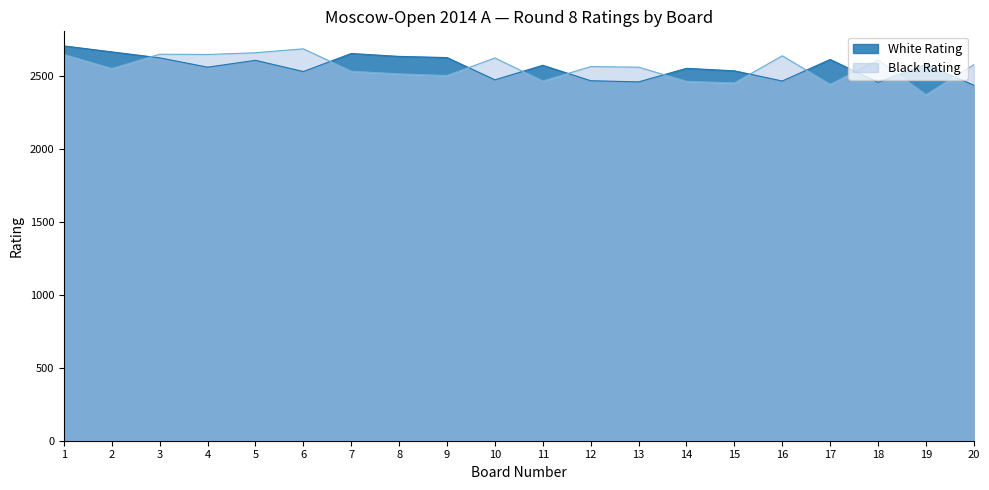

Rank the series at 14 from lowest to highest value.

Black Rating, White Rating